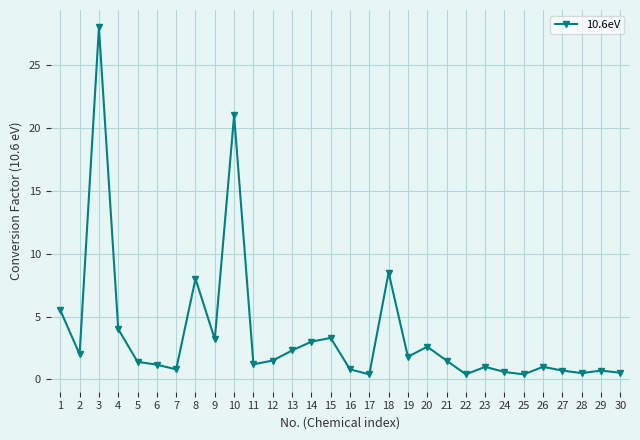

Does the chart display data point markers on the line(s)?

Yes